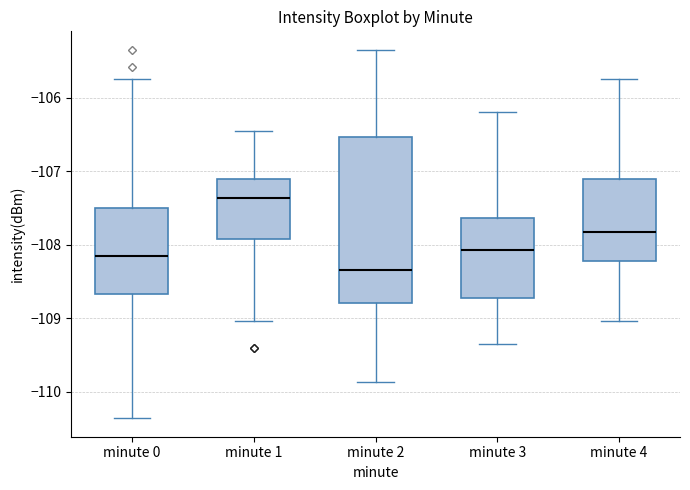

Where does the lower whisker of the box for minute 1 end on the y-axis? The values are not printed on the chart, so give them approximately, as read against the axis.

-109.0